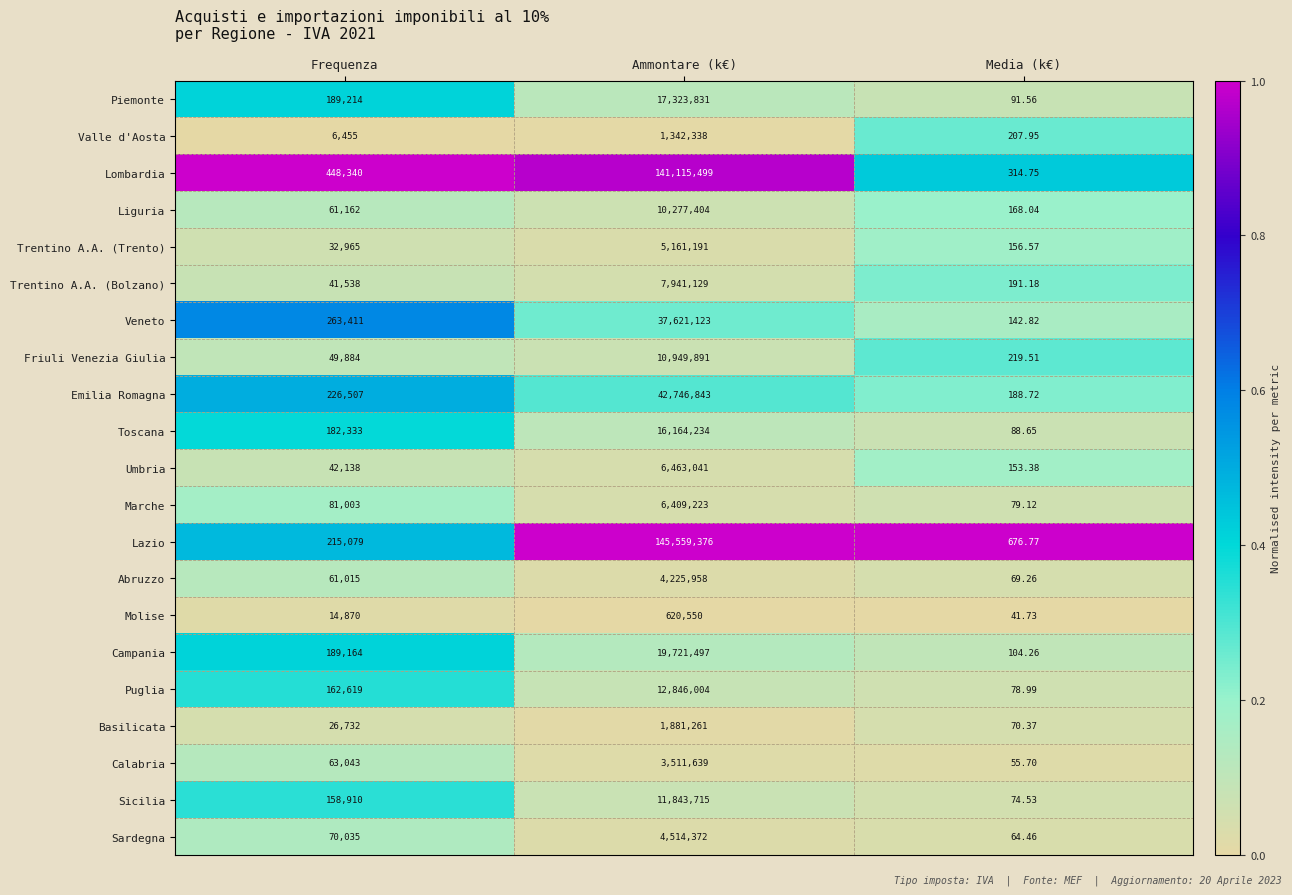

Rank the series at Ammontare (k€) from highest to lowest value.

Lazio, Lombardia, Emilia Romagna, Veneto, Campania, Piemonte, Toscana, Puglia, Sicilia, Friuli Venezia Giulia, Liguria, Trentino A.A. (Bolzano), Umbria, Marche, Trentino A.A. (Trento), Sardegna, Abruzzo, Calabria, Basilicata, Valle d'Aosta, Molise